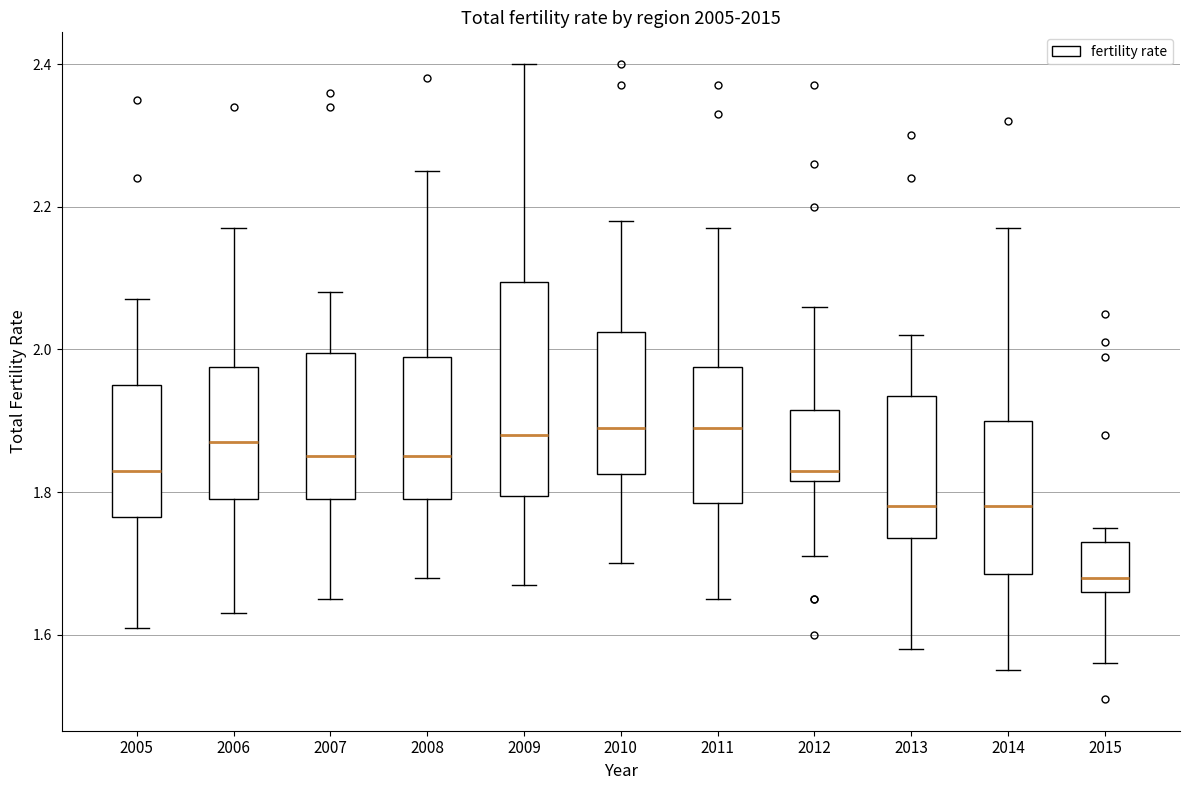

Reading left to right, transcribe this box plot: for each box, give where its median line is, the range the box spans, and where its two whiskers end, as read against the y-axis. The values are not printed on the chart, so give them approximately, as read against the axis.

2005: median 1.84, box 1.76 to 1.96, whiskers 1.62 to 2.08
2006: median 1.88, box 1.80 to 1.98, whiskers 1.64 to 2.18
2007: median 1.86, box 1.80 to 2.00, whiskers 1.66 to 2.08
2008: median 1.86, box 1.80 to 2.00, whiskers 1.68 to 2.26
2009: median 1.88, box 1.80 to 2.10, whiskers 1.68 to 2.40
2010: median 1.90, box 1.82 to 2.02, whiskers 1.70 to 2.18
2011: median 1.90, box 1.78 to 1.98, whiskers 1.66 to 2.18
2012: median 1.84, box 1.82 to 1.92, whiskers 1.72 to 2.06
2013: median 1.78, box 1.74 to 1.94, whiskers 1.58 to 2.02
2014: median 1.78, box 1.68 to 1.90, whiskers 1.56 to 2.18
2015: median 1.68, box 1.66 to 1.74, whiskers 1.56 to 1.76